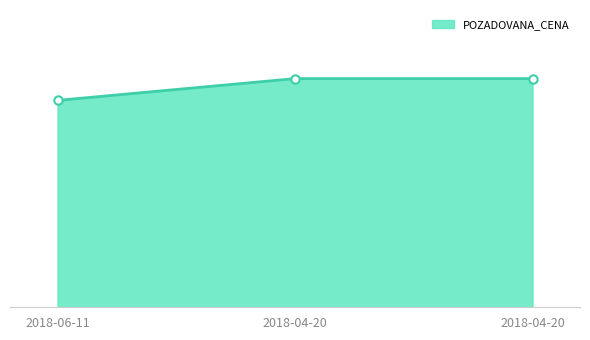

Does the chart have visible grid lines?

No